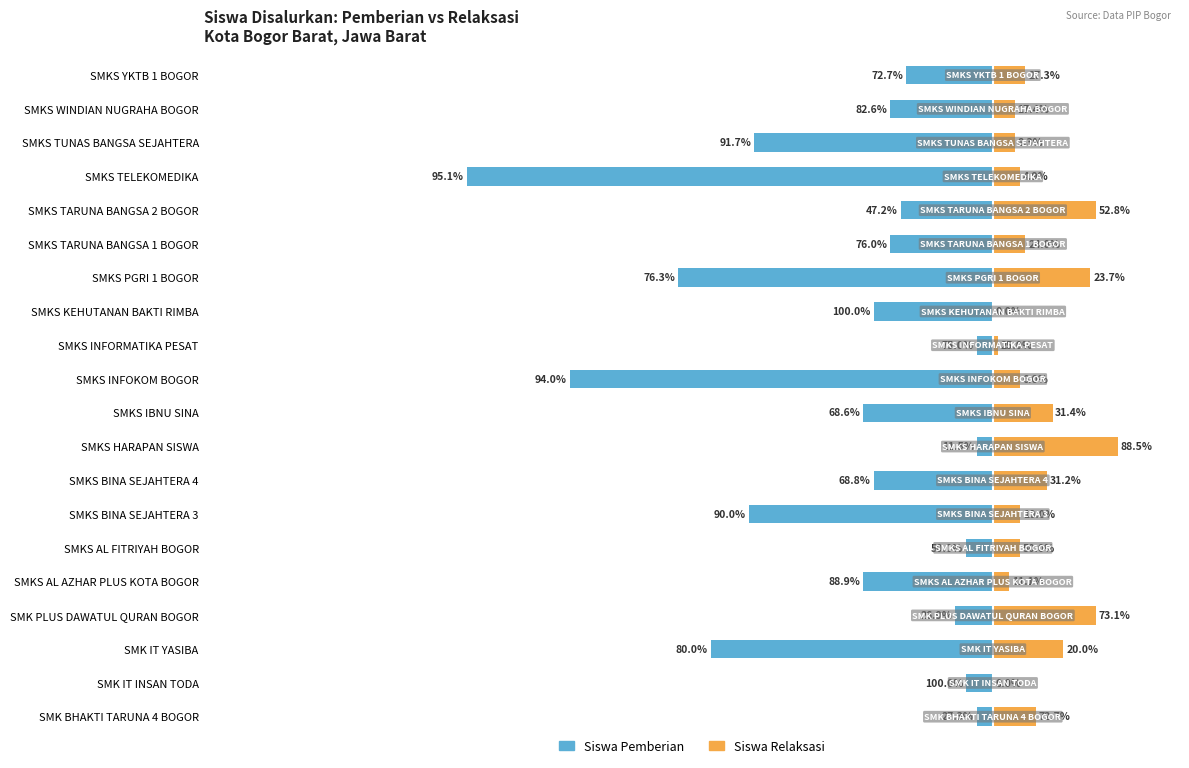

What are all the series names shown in the legend?

Siswa Pemberian, Siswa Relaksasi